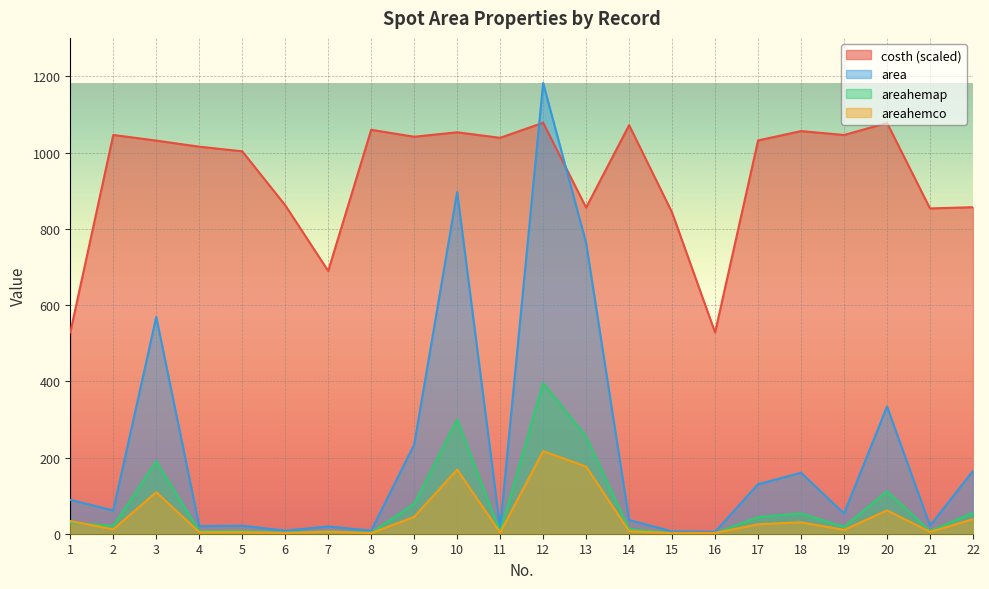

Which label corresponds to the largest value in the chart?

12